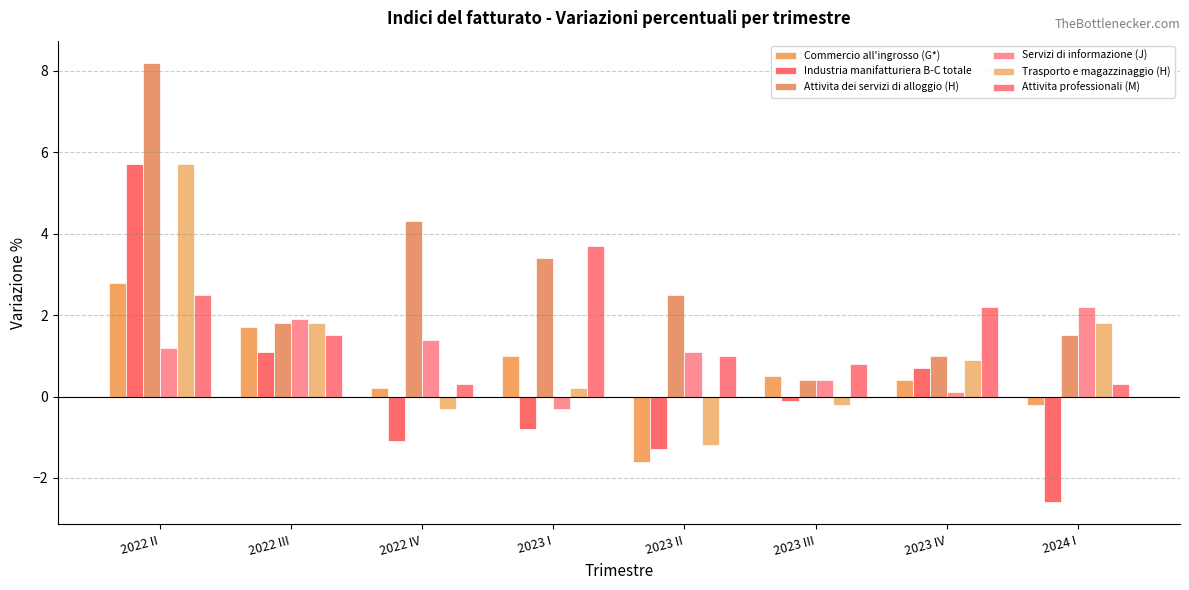

Are the bars horizontal?

No